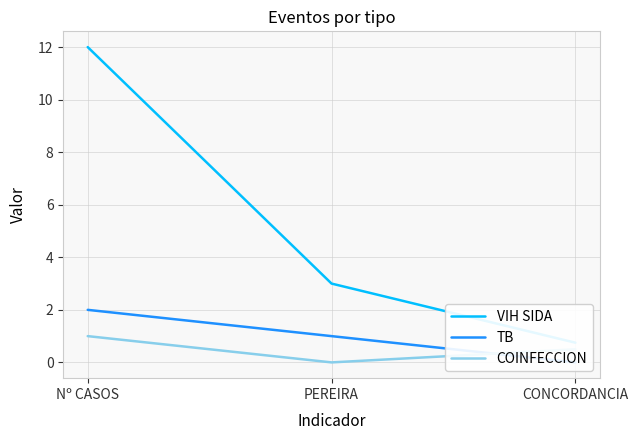

How many COINFECCION values are between 0 and 1?

3